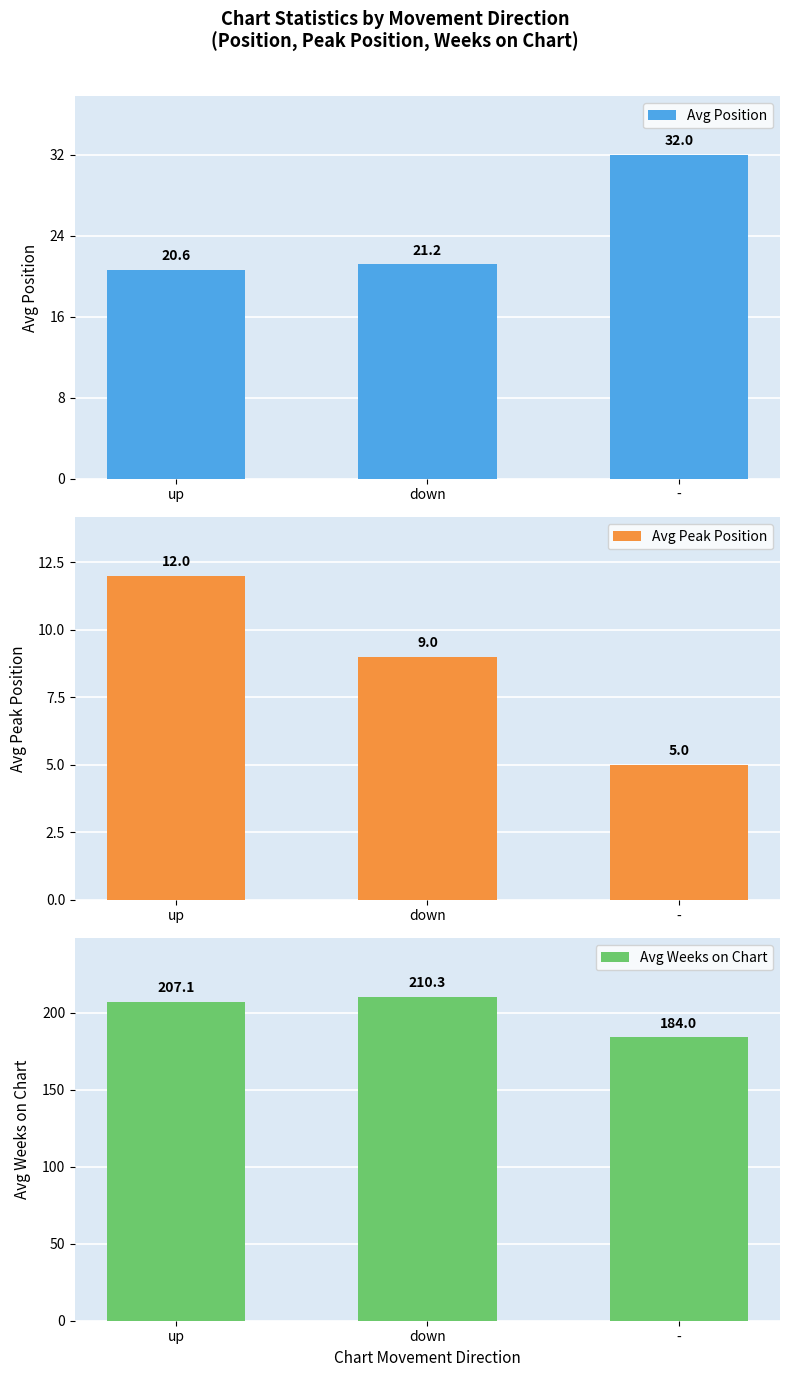

What are all the series names shown in the legend?

Avg Position, Avg Peak Position, Avg Weeks on Chart